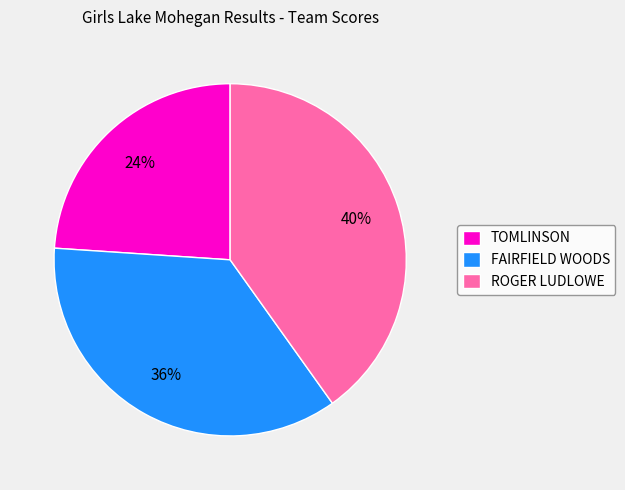

To the nearest percent, what portion does TOMLINSON represent?

24%